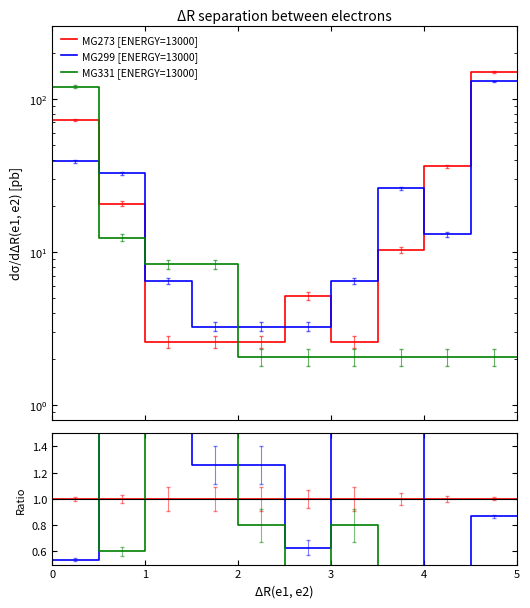

True or false: Vote and MG299 [ENERGY=13000] intersect in this chart.

False